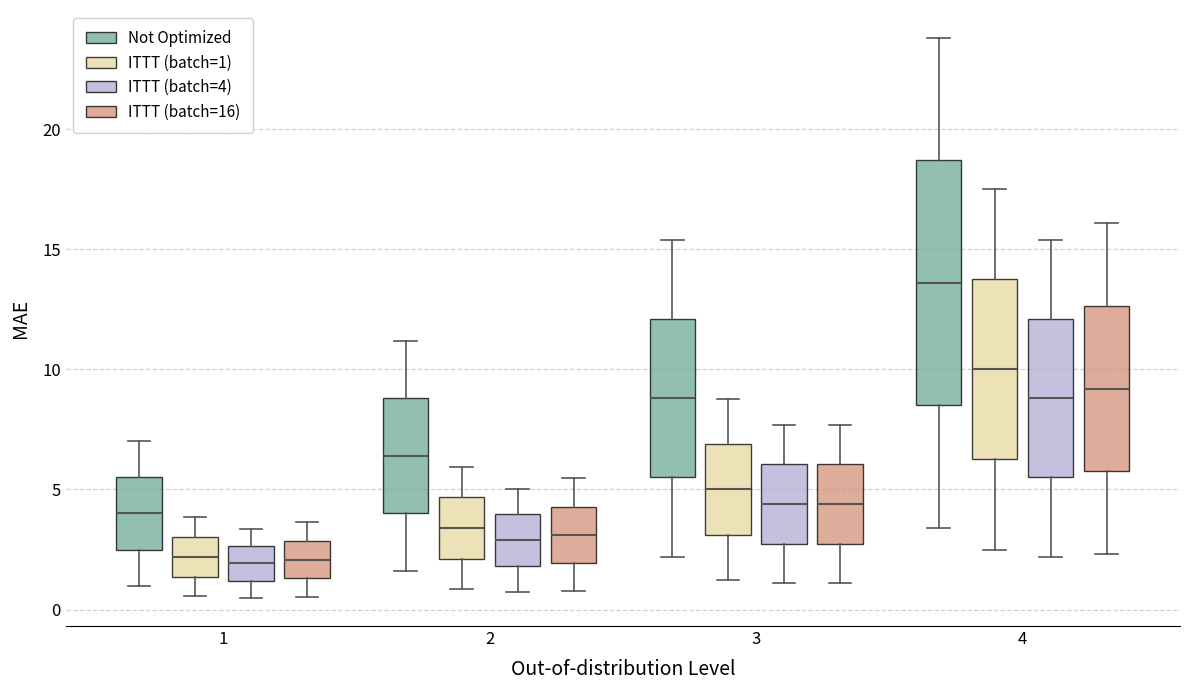

Which box is the tallest, from its lower edge to its upper edge?

4 (Not Optimized)